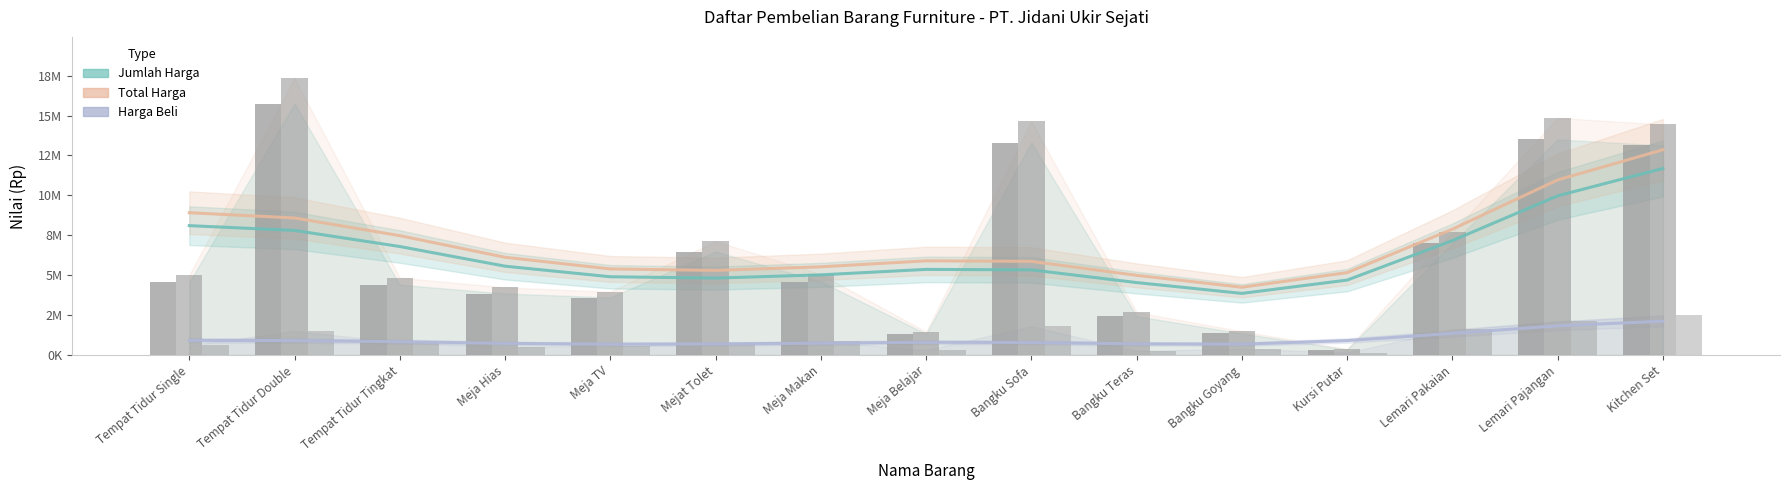

At Bangku Sofa, list the series in order from largest to smallest.

Total Harga, Jumlah Harga, Harga Beli